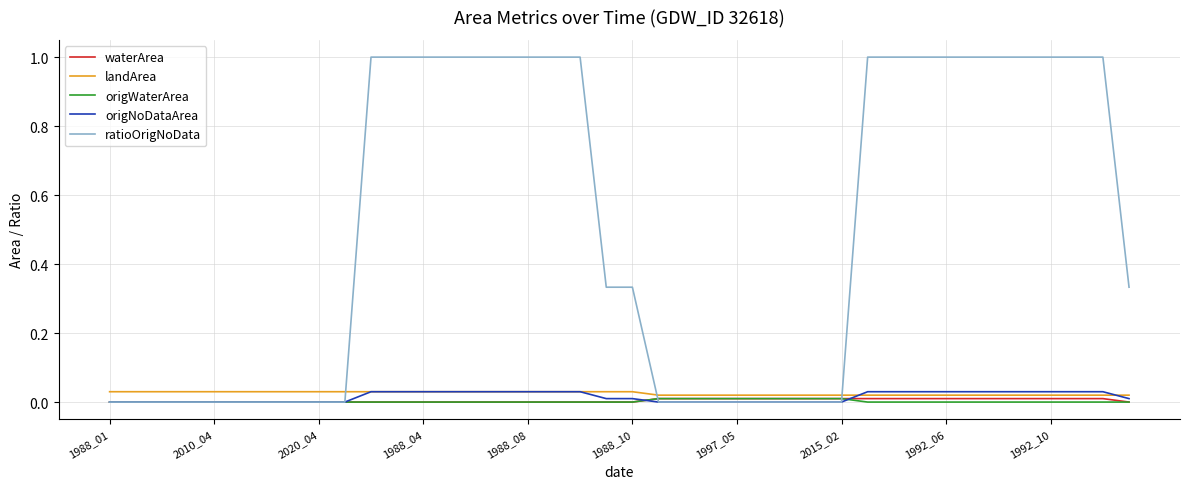

Which series has the largest total across all categories?

ratioOrigNoData